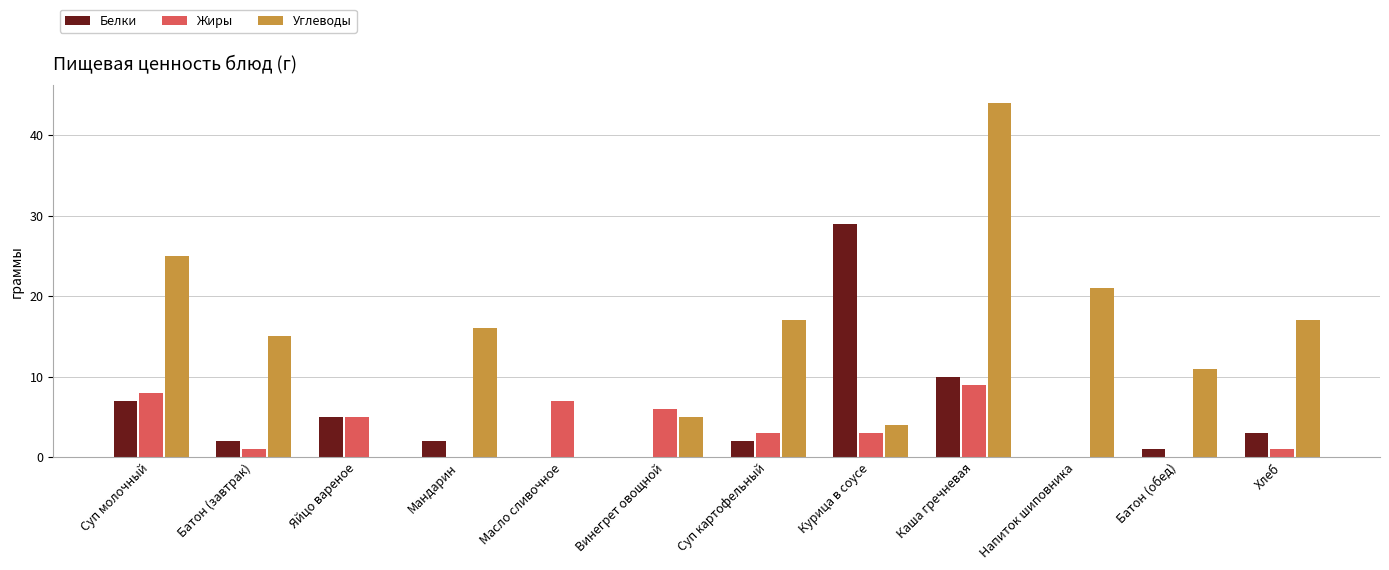

What is the sum of all Углеводы values?

175